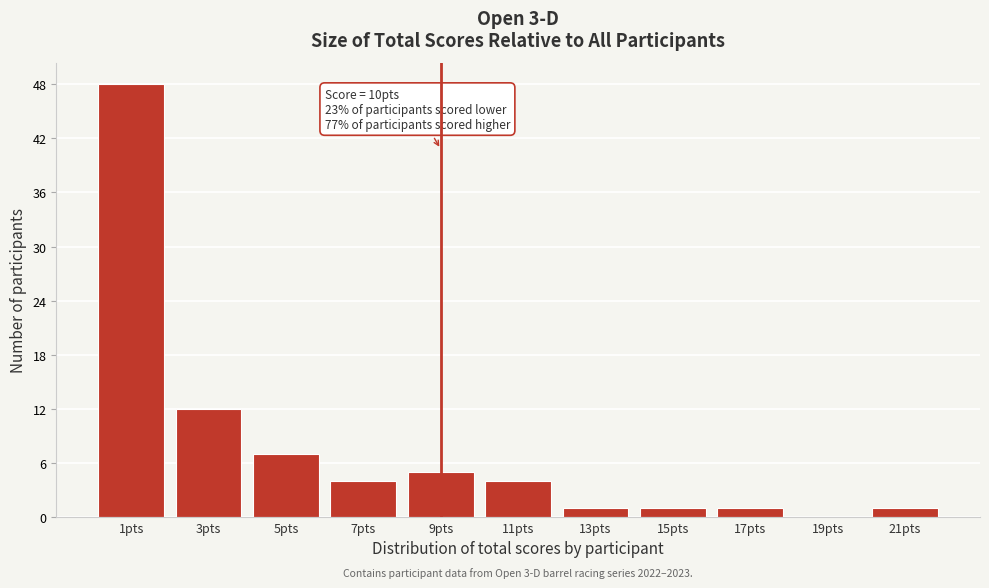

Reading left to right, transcribe all the data shown in this chart.

1pts=48	3pts=12	5pts=7	7pts=4	9pts=5	11pts=4	13pts=1	15pts=1	17pts=1	19pts=0	21pts=1